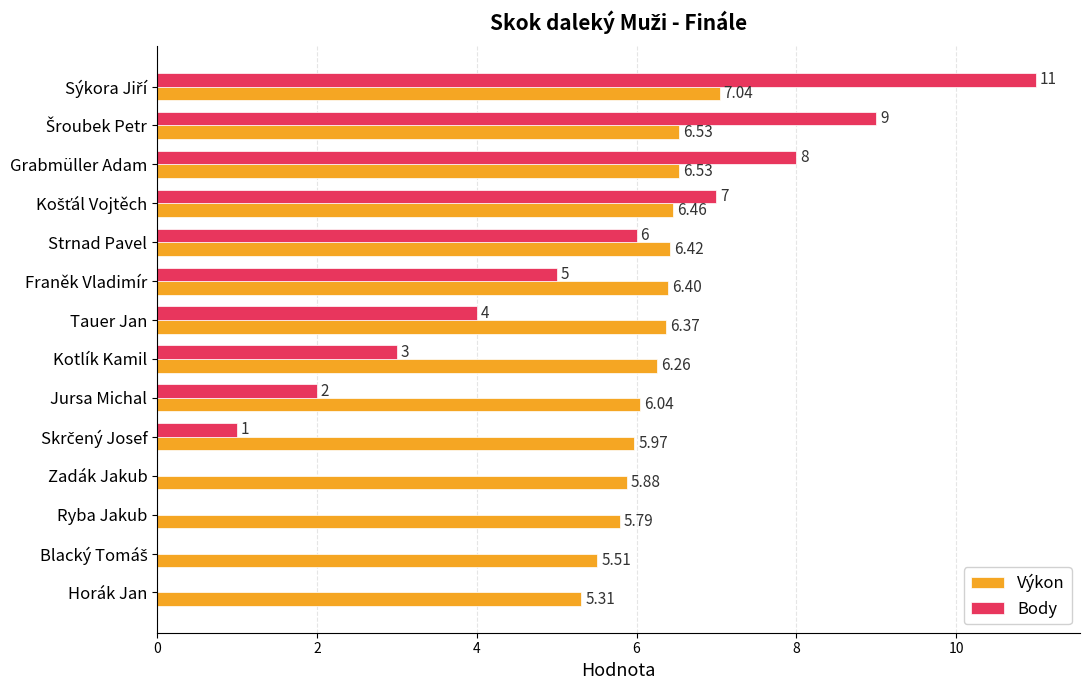

What is the sum of all Výkon values?

86.5